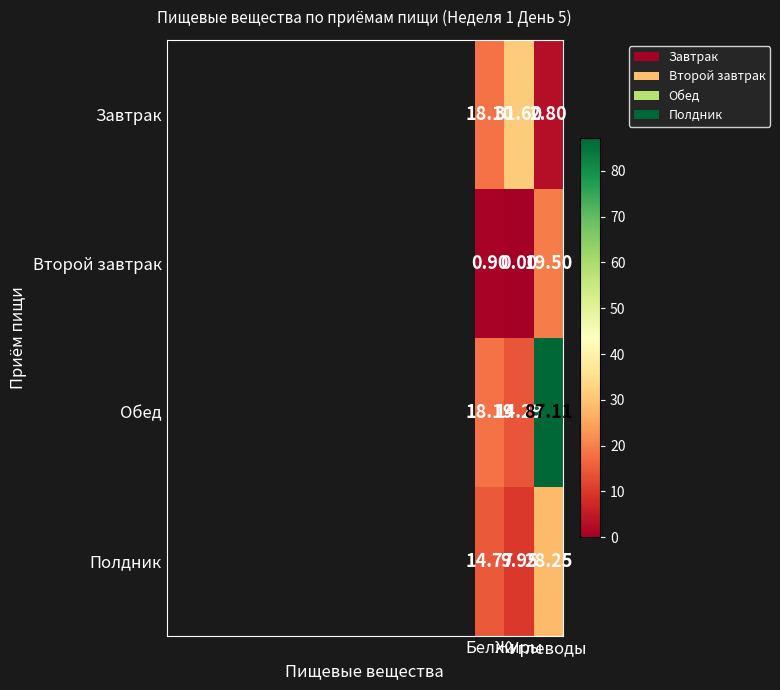

How many series are shown in this chart?

4